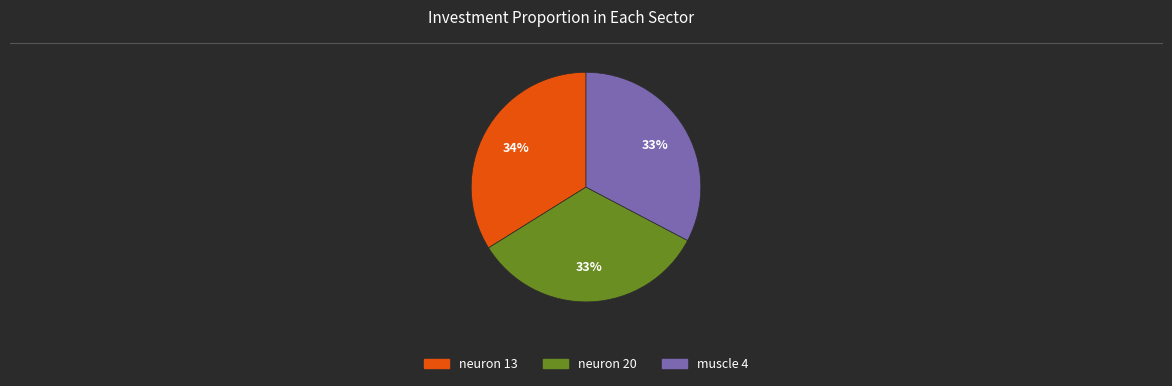

To the nearest percent, what portion does neuron 13 represent?

34%